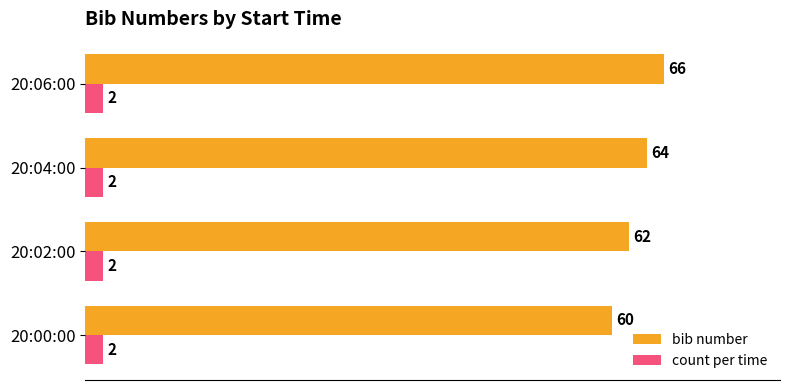

The count per time series shows 2 at 20:02:00. True or false?

True